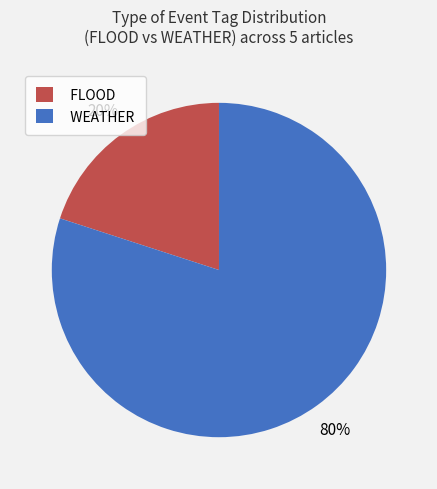

Count the number of slices in the pie.

2